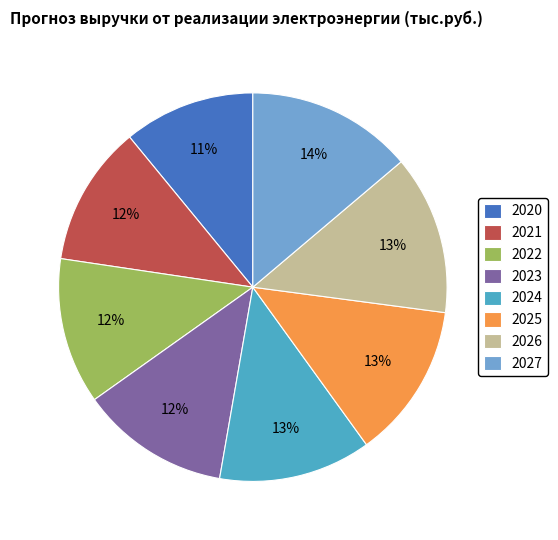

To the nearest percent, what is the combined percentage of 2026 and 2024?

26%